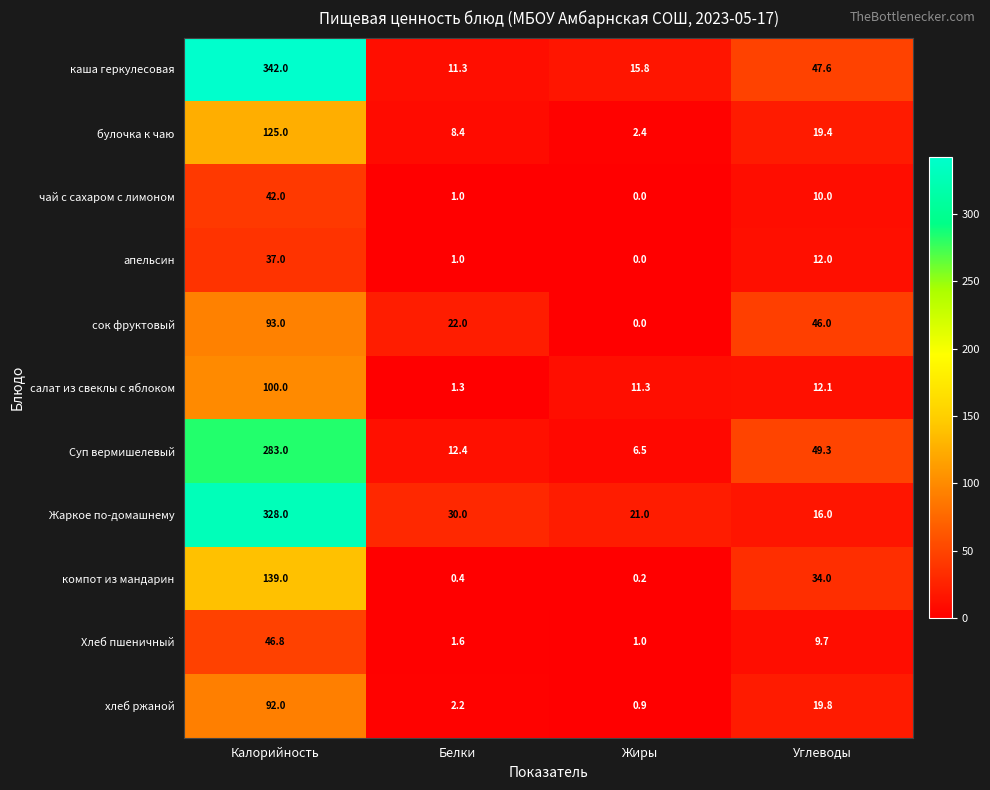

At which category does the chart reach its minimum across all series?

Жиры